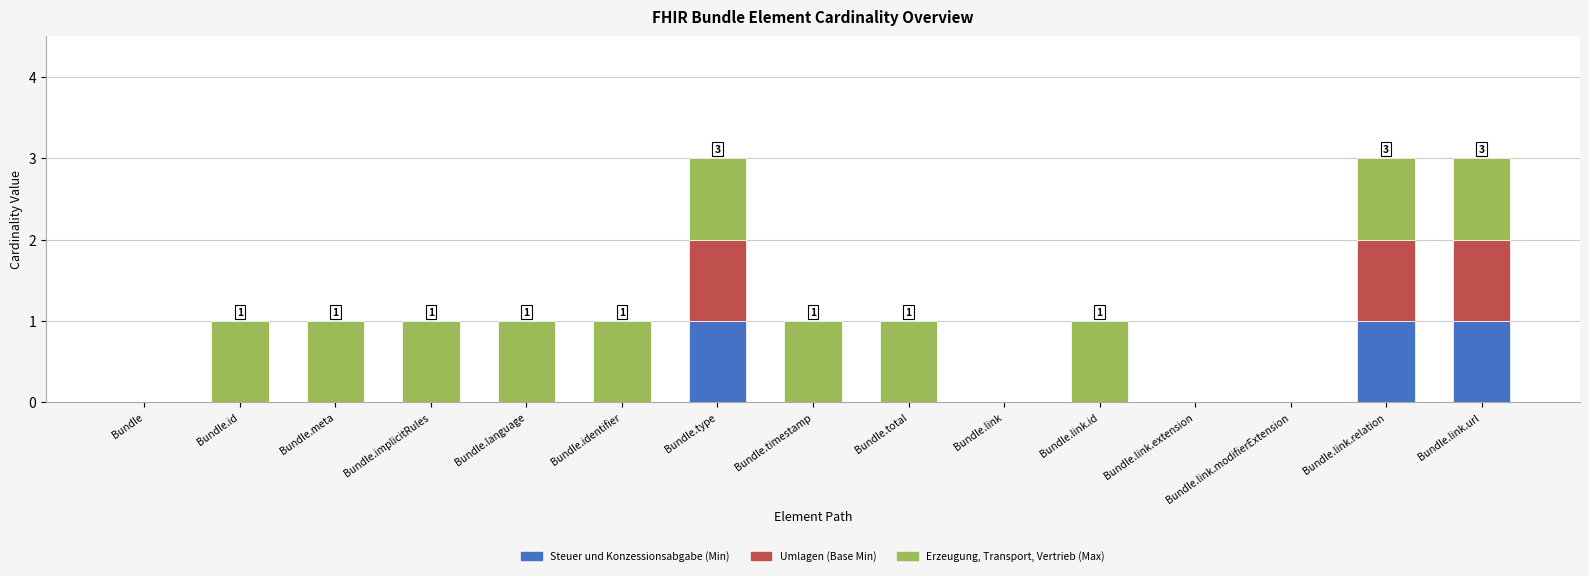

How many series are shown in this chart?

3